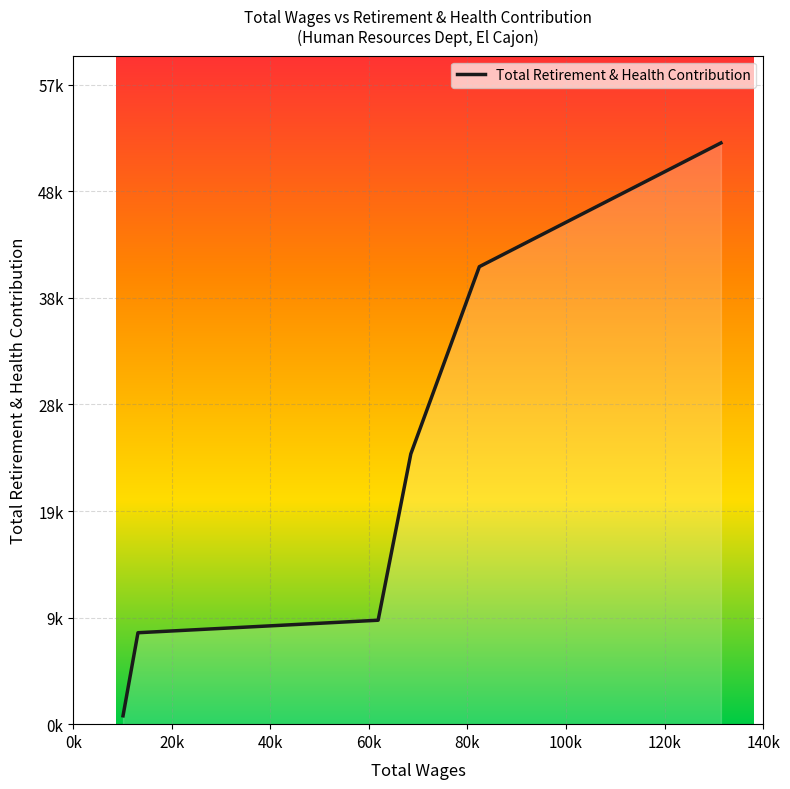

What is the smallest value displayed?

757